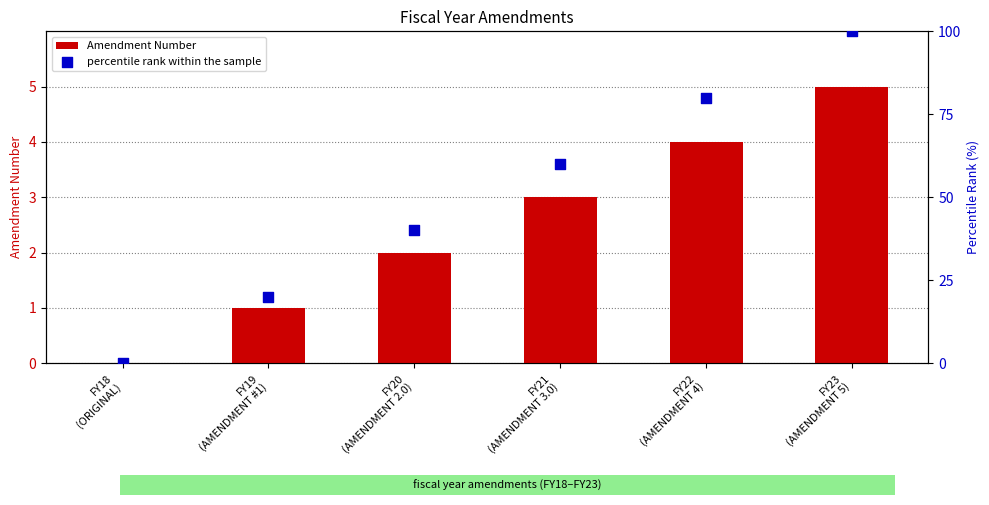

At how many categories does at least one series exceed 68?

2